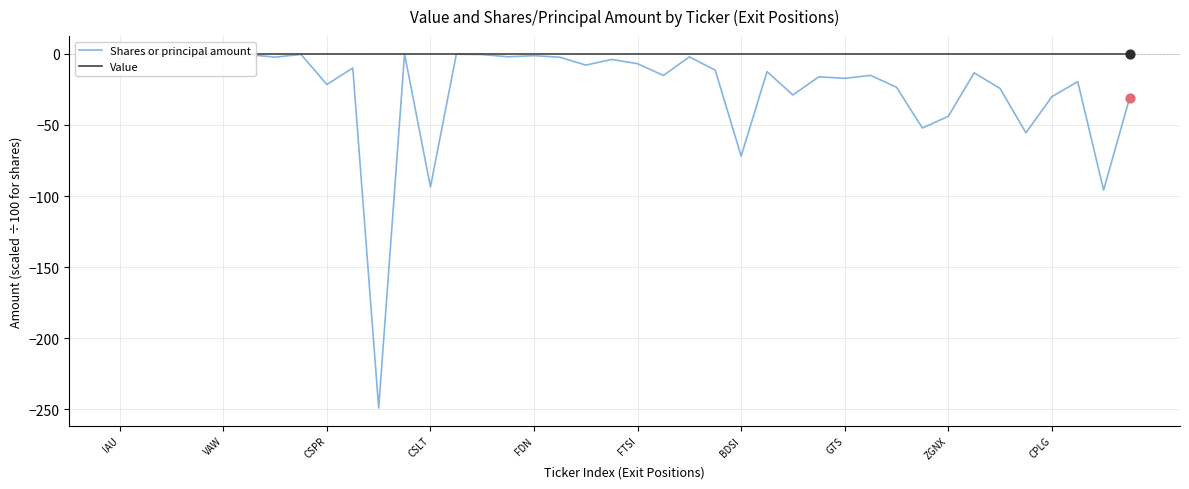

Which series contains the highest Y value?

Value